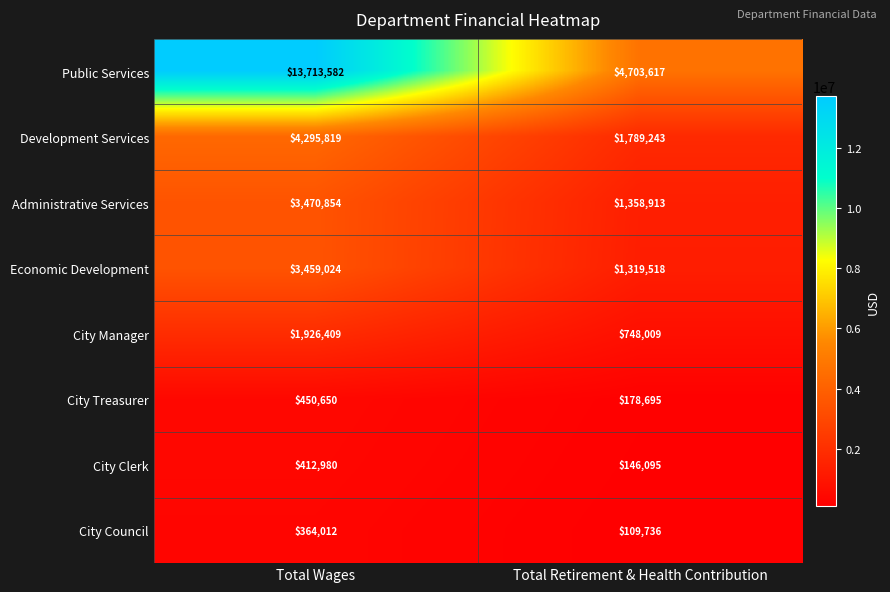

What is the minimum value for Administrative Services?

1358913